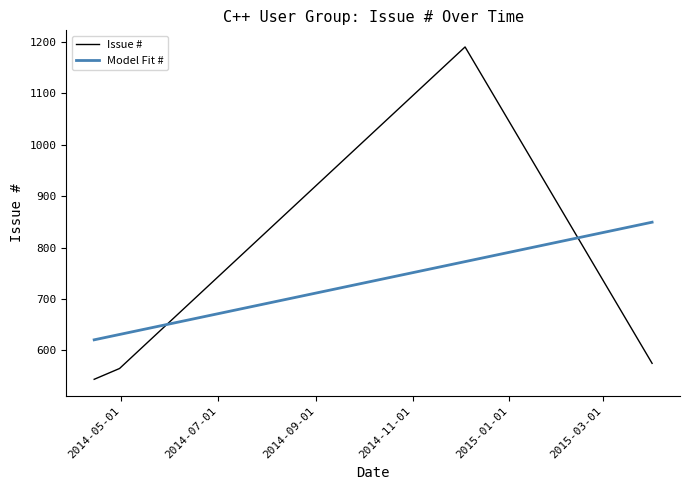

Which label corresponds to the largest value in the chart?

2014-12-04